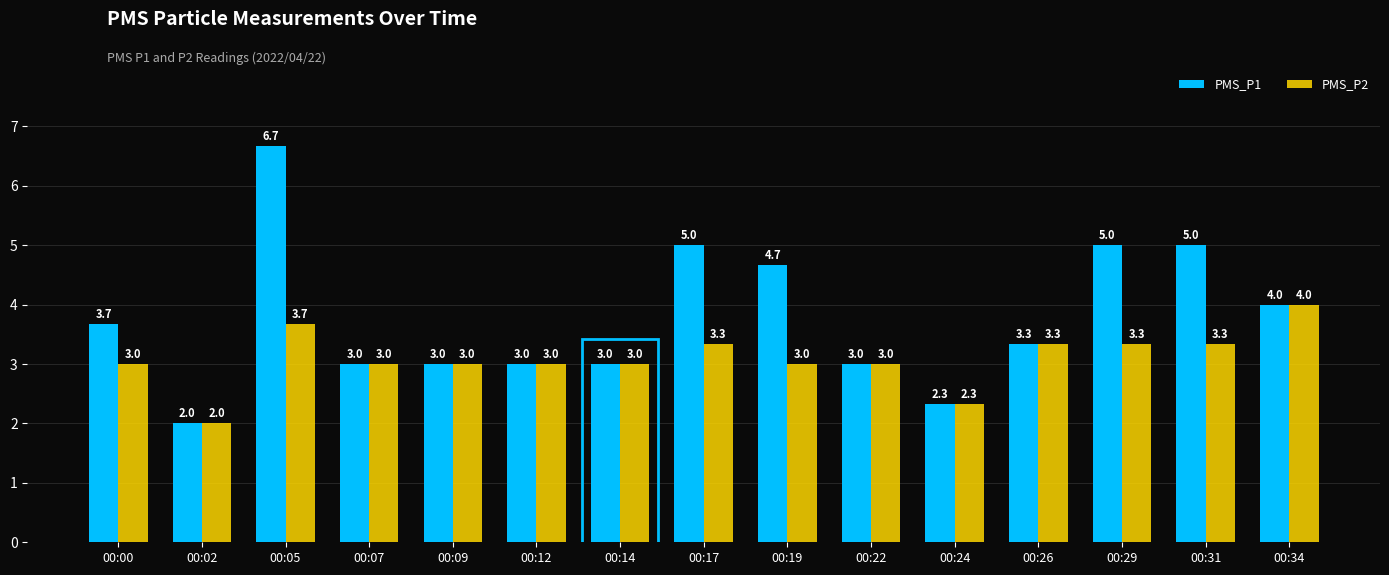

What is the approximate value of PMS_P1 at 00:19?

4.7